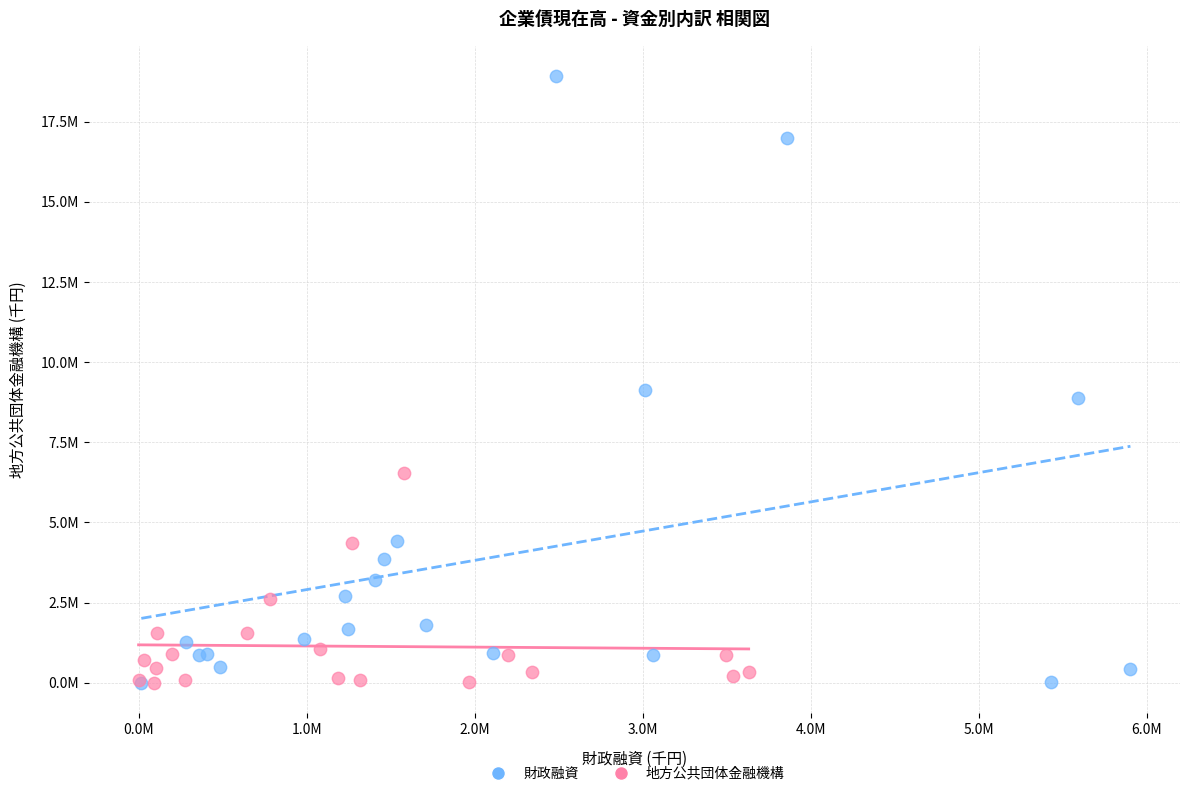

Which series reaches the maximum Y coordinate?

財政融資